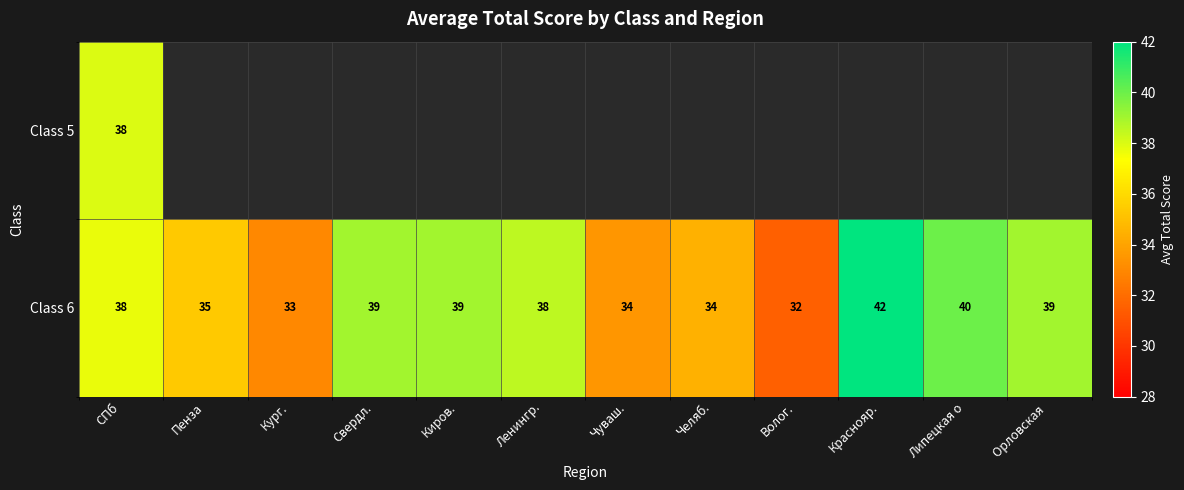

Is it true that Class 6 equals 40 at Липецкая о?

True